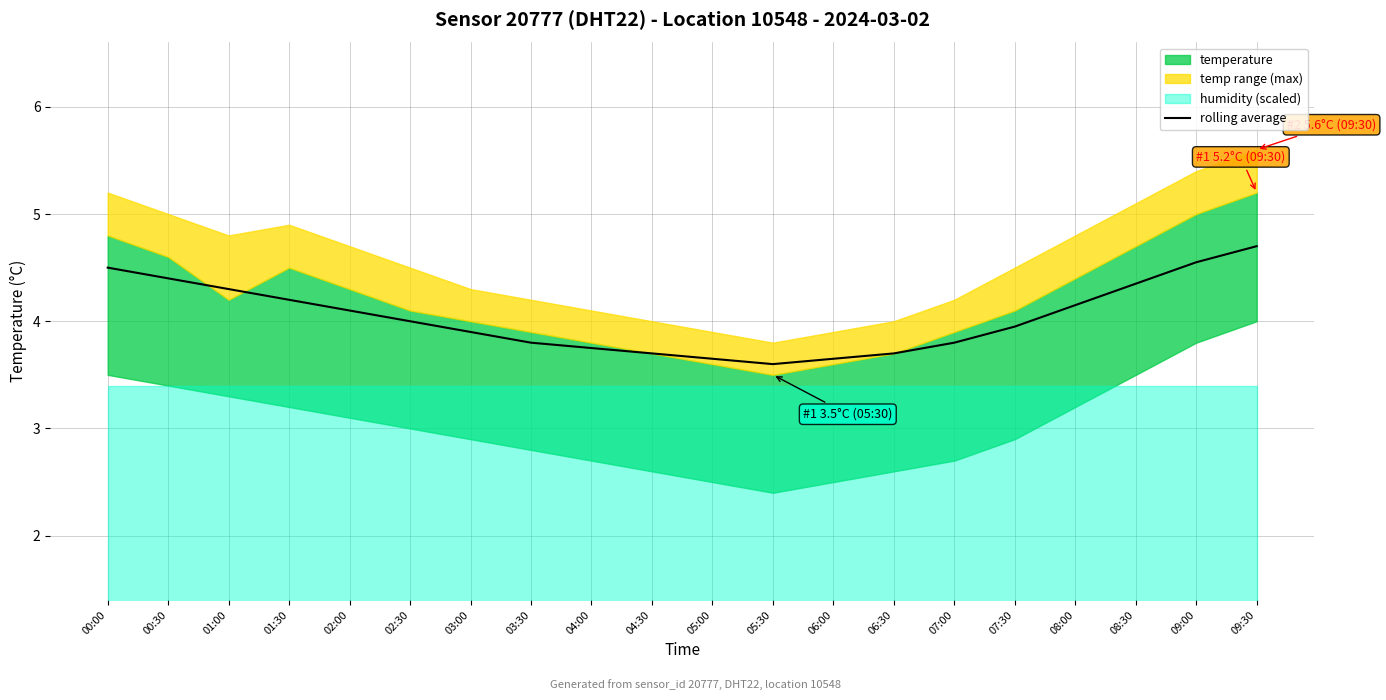

At which category does the data reach its first local valley?

05:30